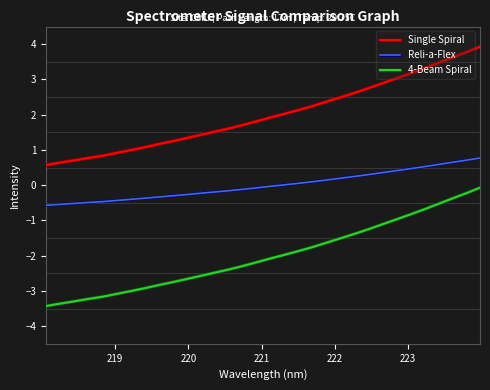

What is the difference between the second highest and second lowest values in the 4-Beam Spiral series?

3.1